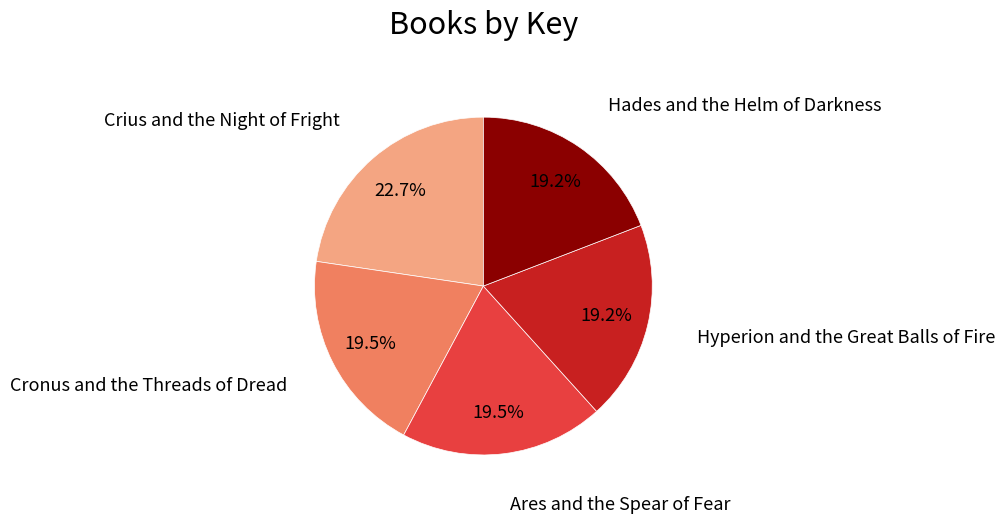

Is there a majority slice in this chart?

No